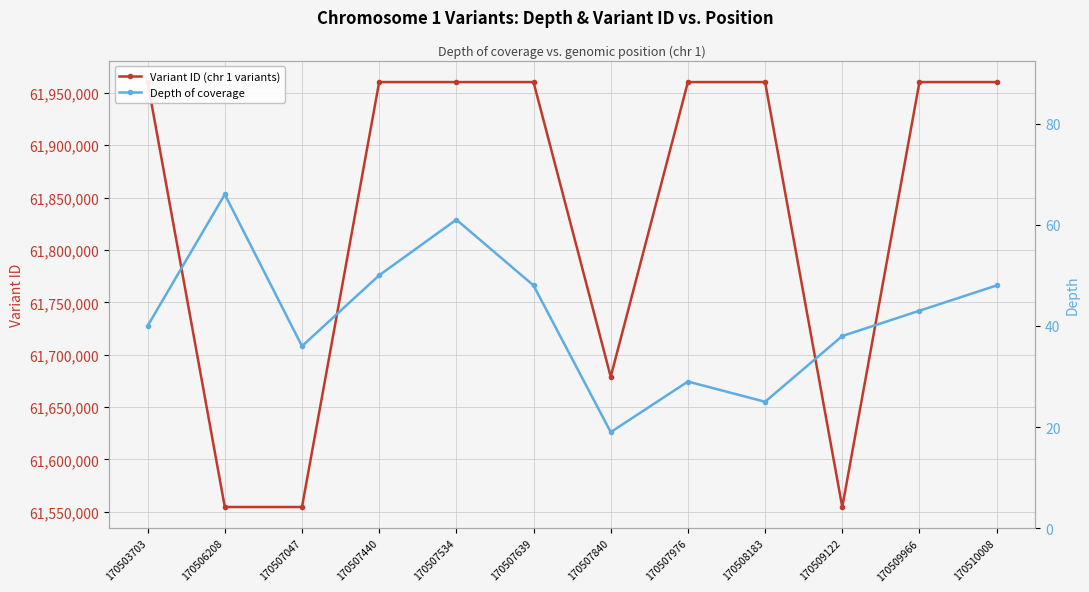

How many data points in Depth of coverage are above 43?

5